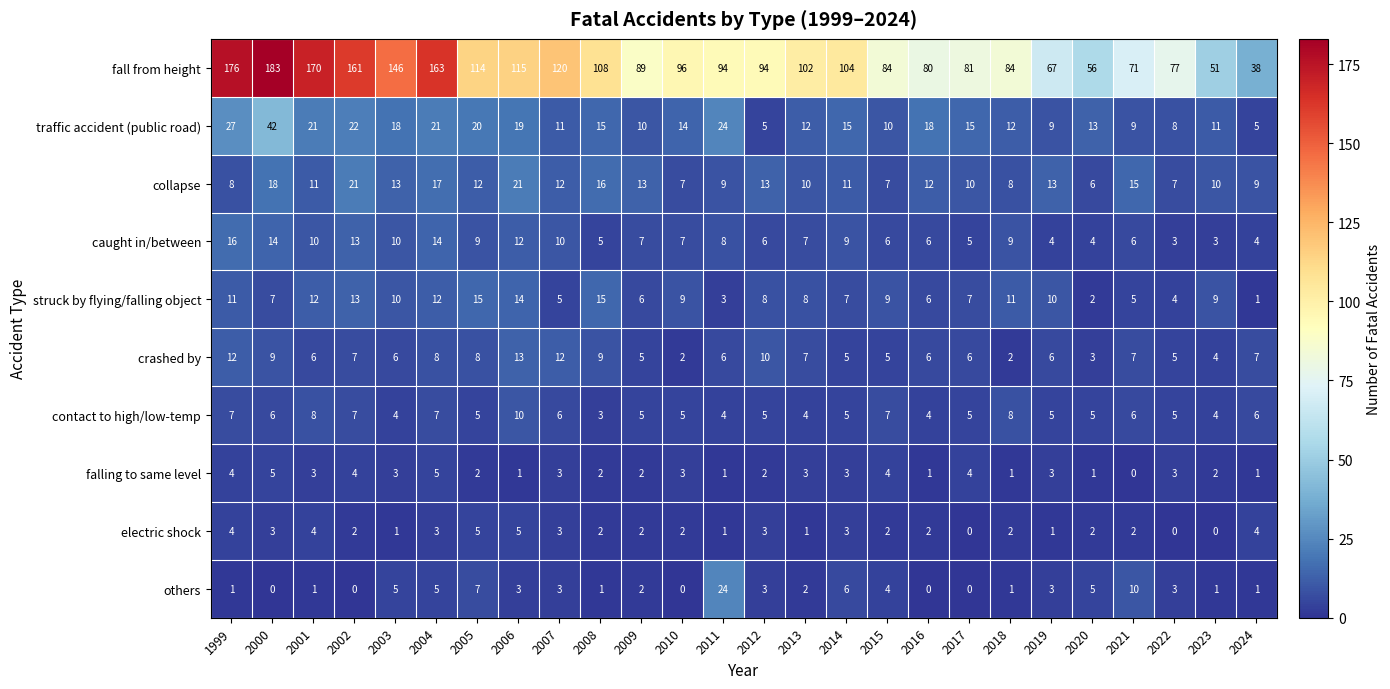

Between 2023 and 2024, which series saw the biggest shift?

fall from height